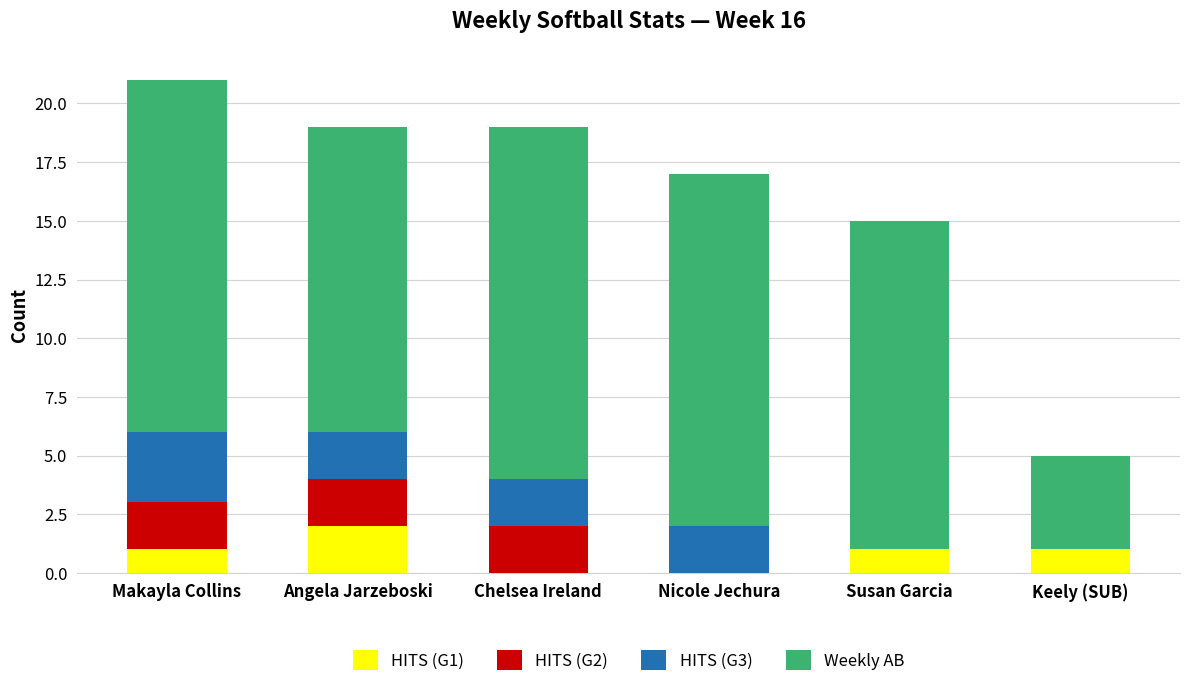

What is the difference between the HITS (G1) values at Susan Garcia and Nicole Jechura?

1